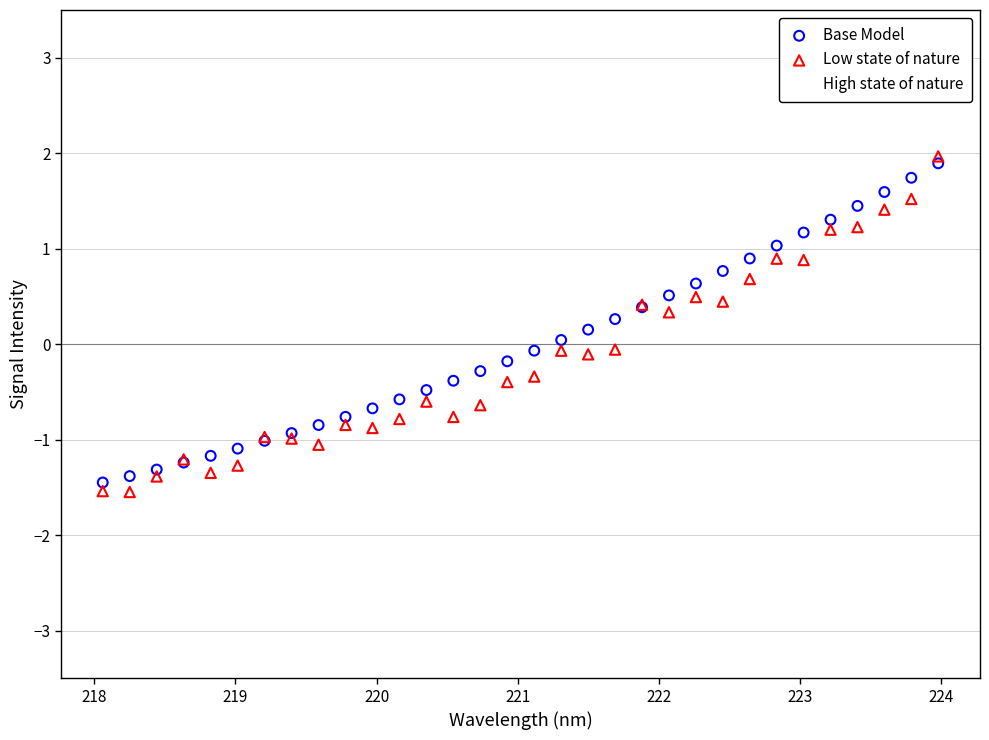

What are all the series names shown in the legend?

Base Model, Low state of nature, High state of nature